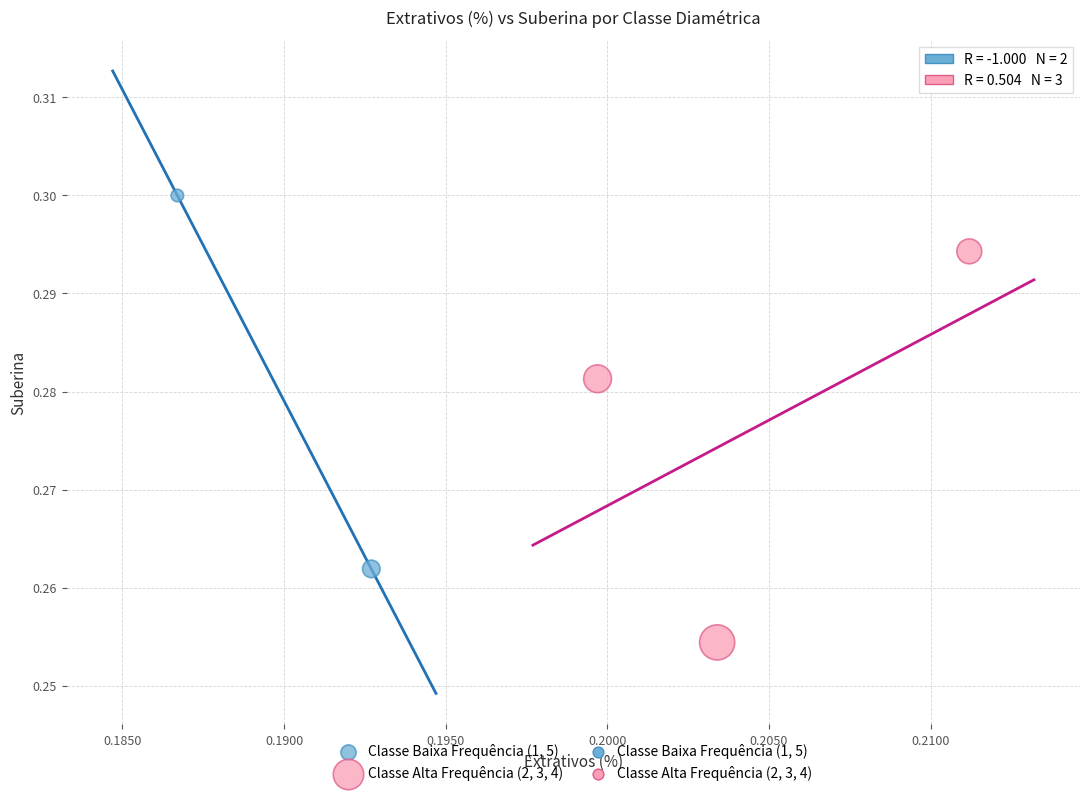

Which series reaches the maximum Y coordinate?

Classe Baixa Frequência (1, 5)